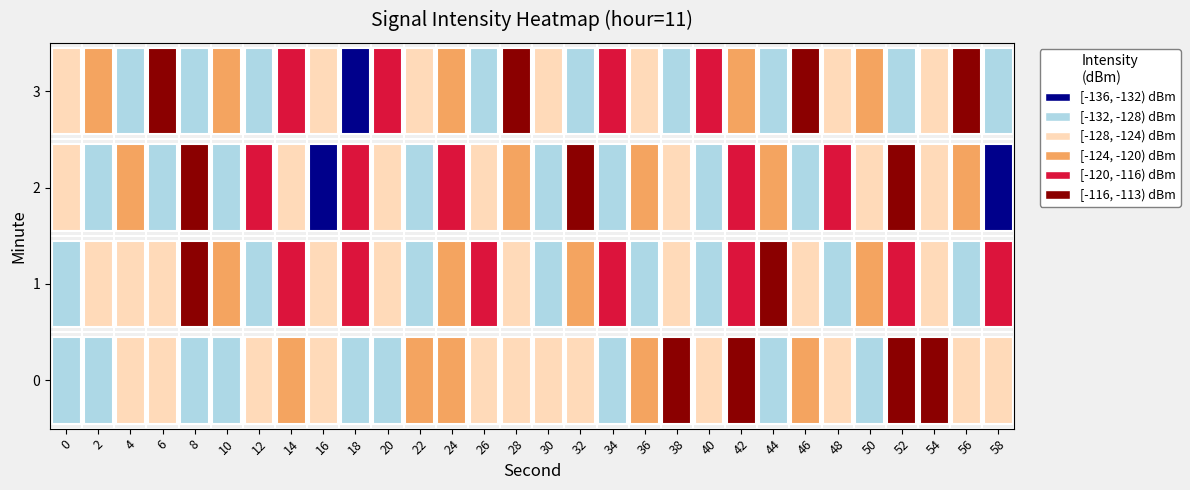

How many data points does each series have?

30